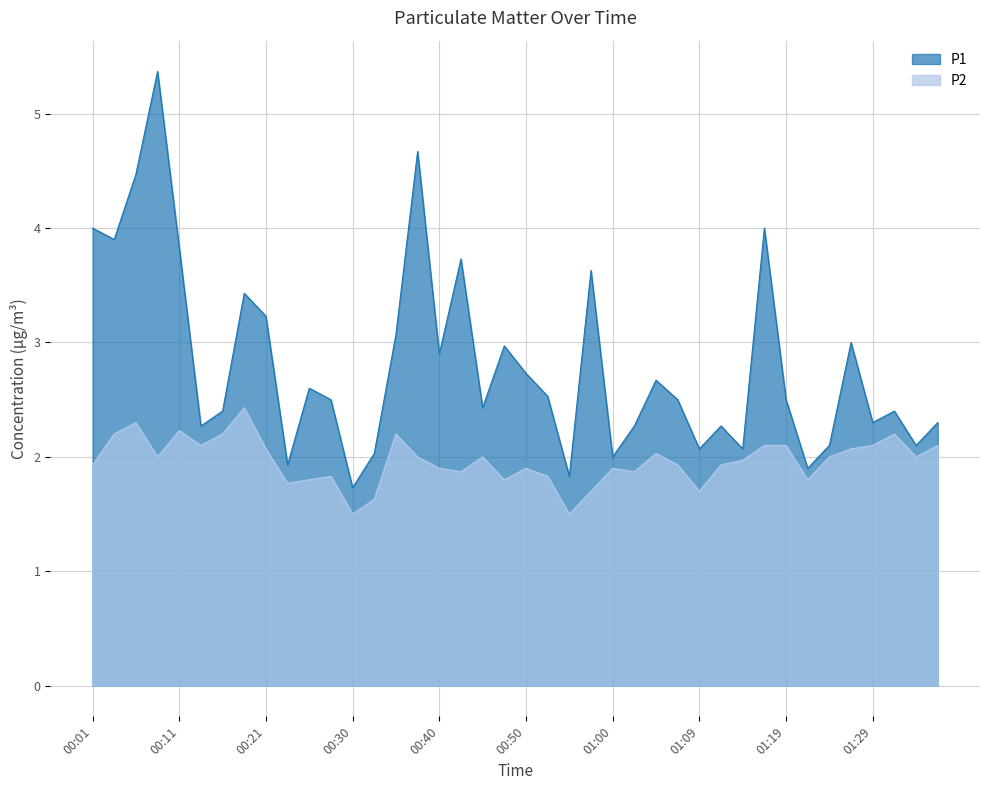

What is the difference between the maximum and minimum values in the P1 series?

3.6